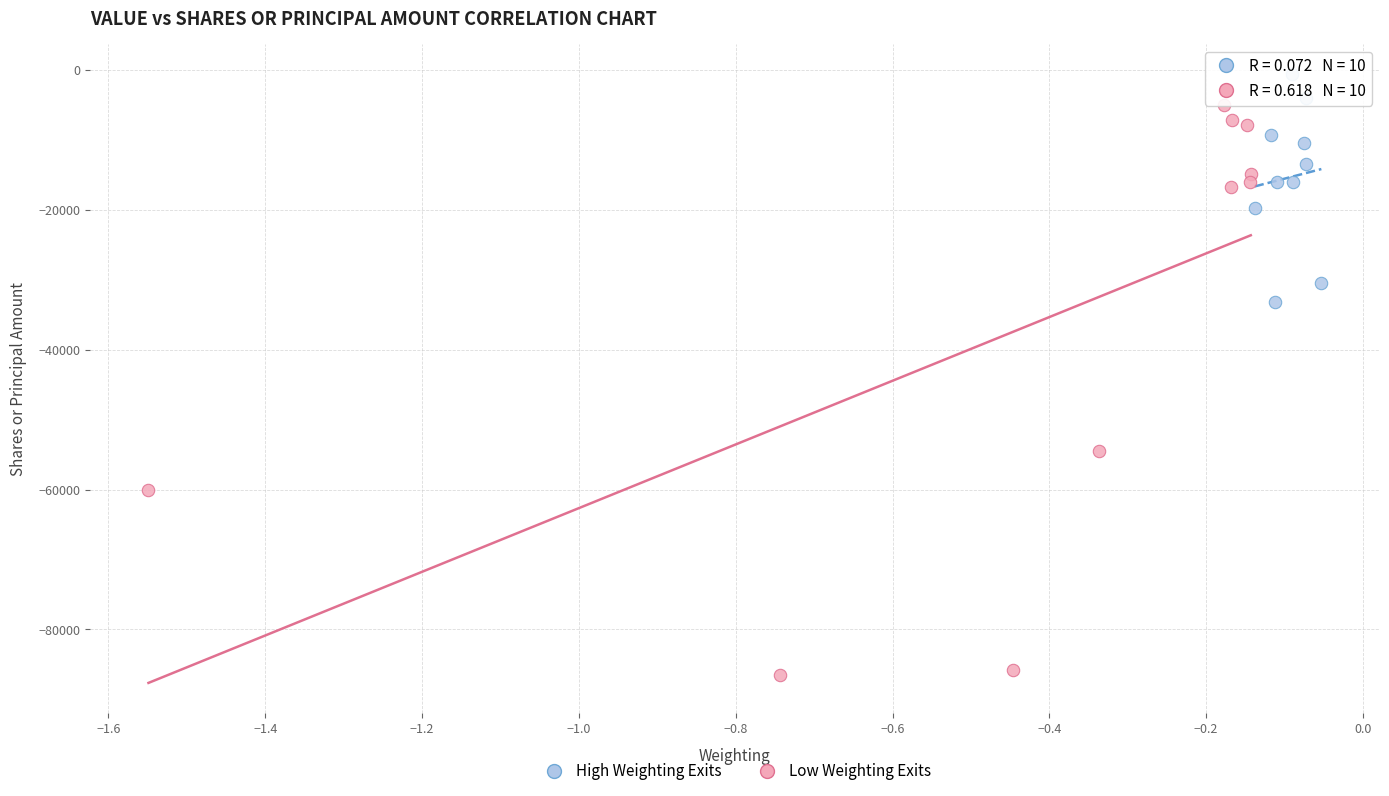

Which series contains the highest Y value?

High Weighting Exits